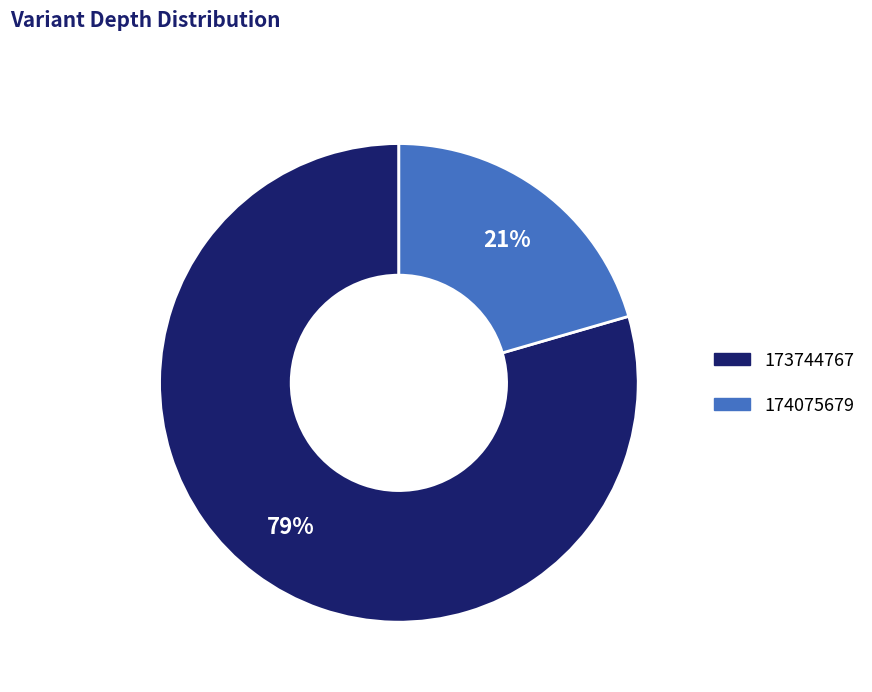

Is the sum of 173744767 and 174075679 greater than half?

Yes